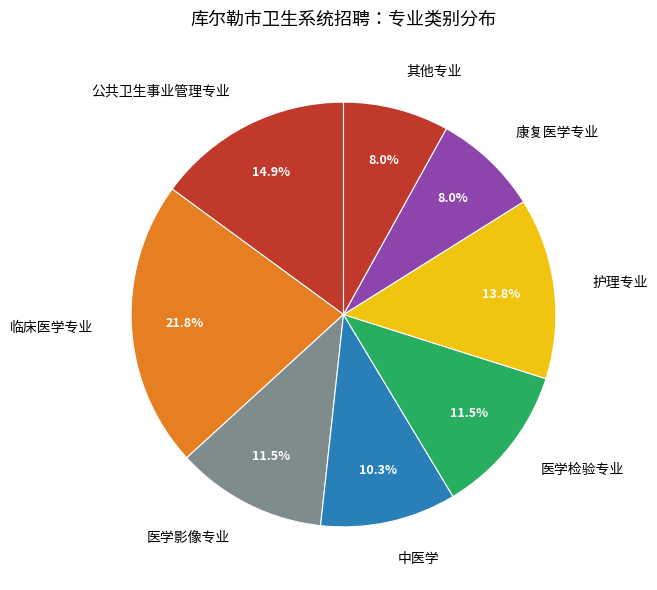

Is 护理专业 the majority of the pie?

No